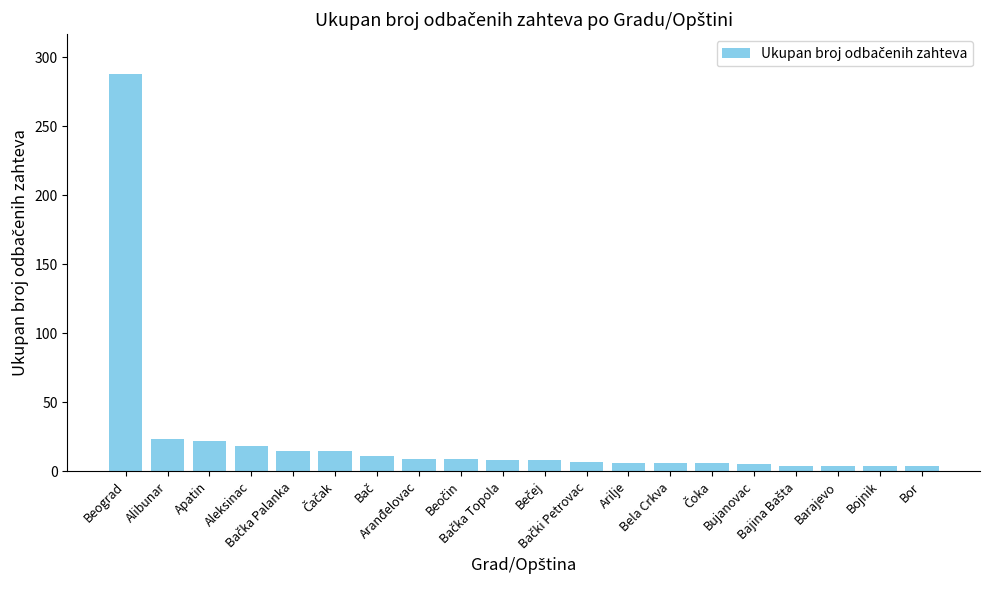

What is the maximum value shown in the chart?

288